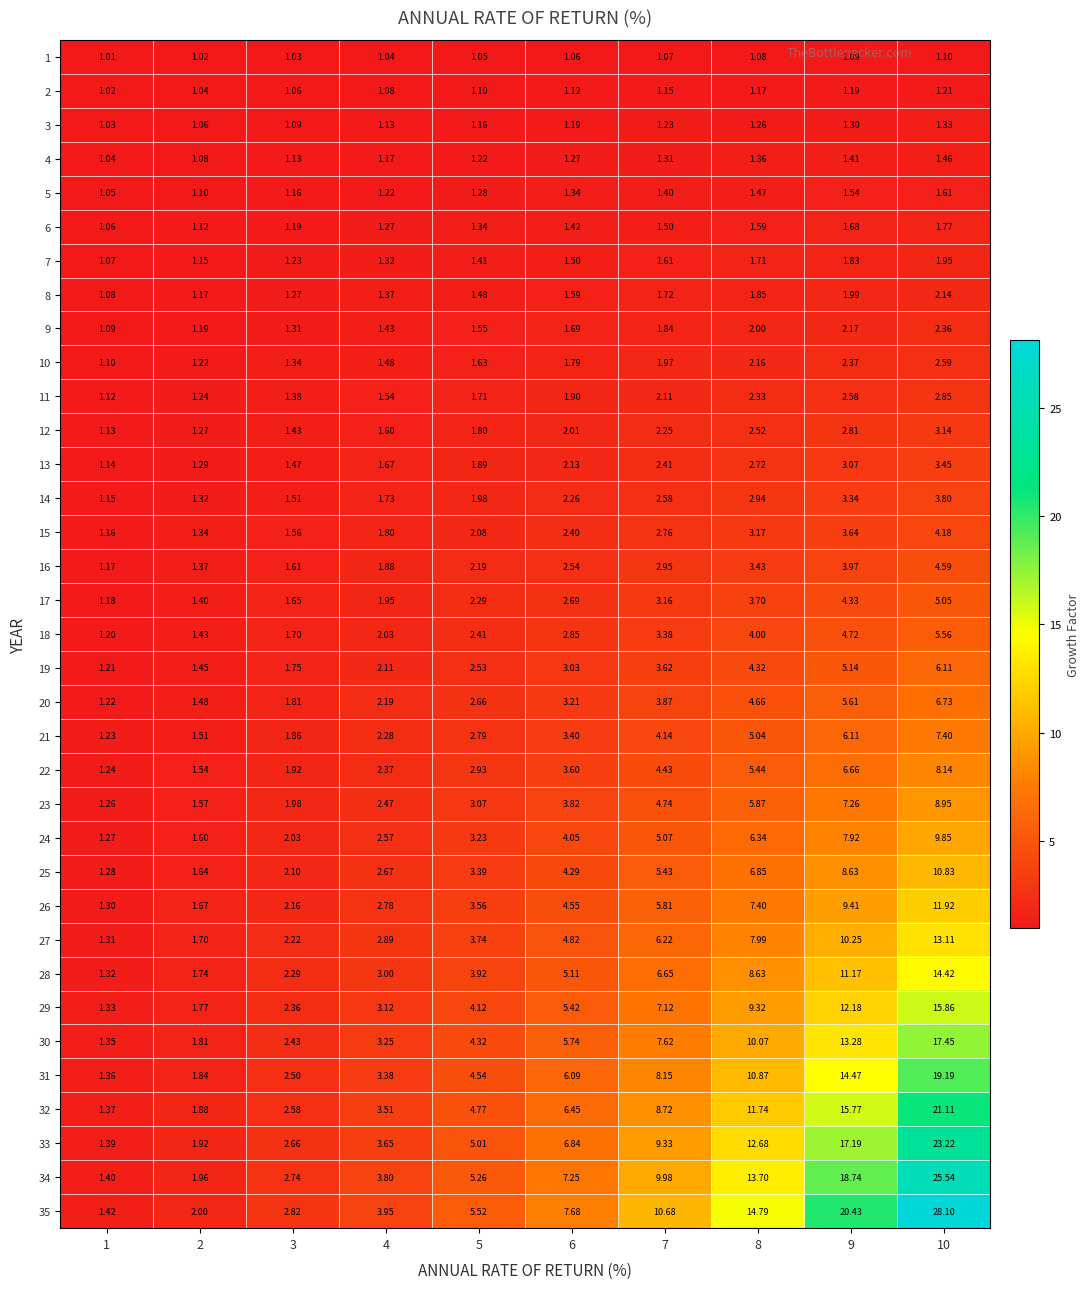

Is the value of 25 at 4 greater than the value of 1 at 5?

Yes